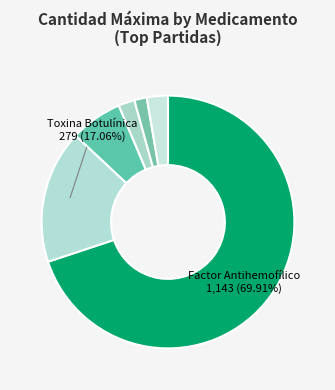

How many slices are in this pie chart?

6